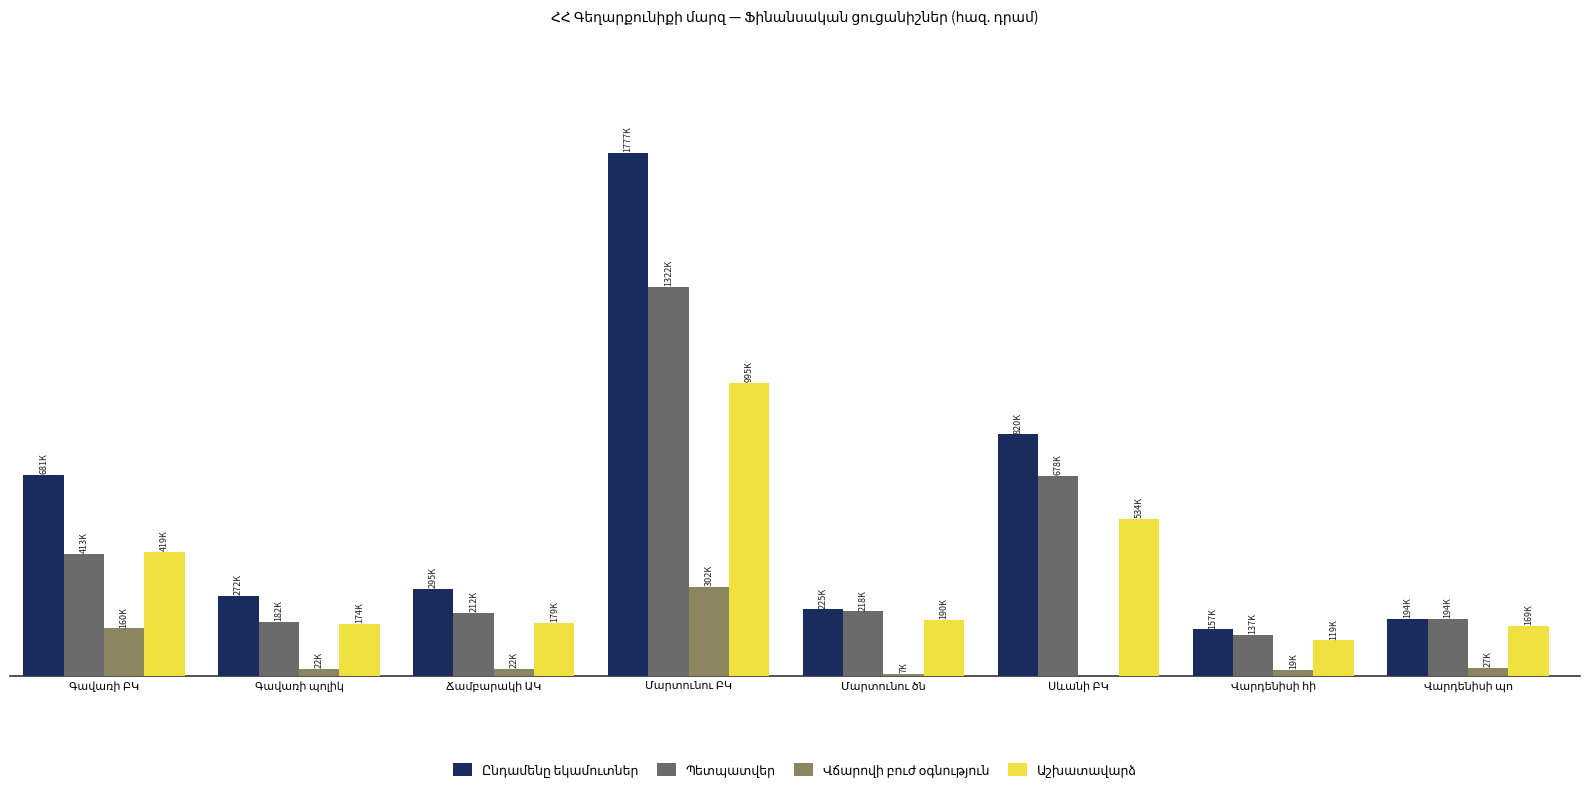

The Պետպատվեր series shows 412948.0 at Գավառի ԲԿ. True or false?

True